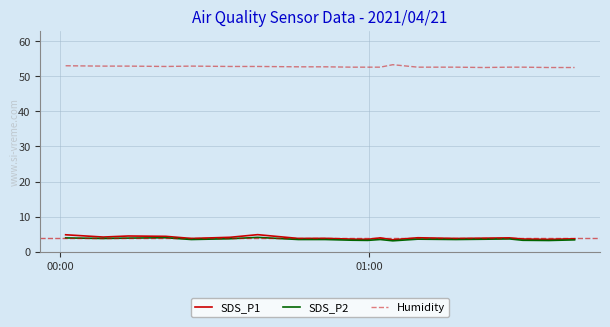

Which series has the largest total across all categories?

Humidity